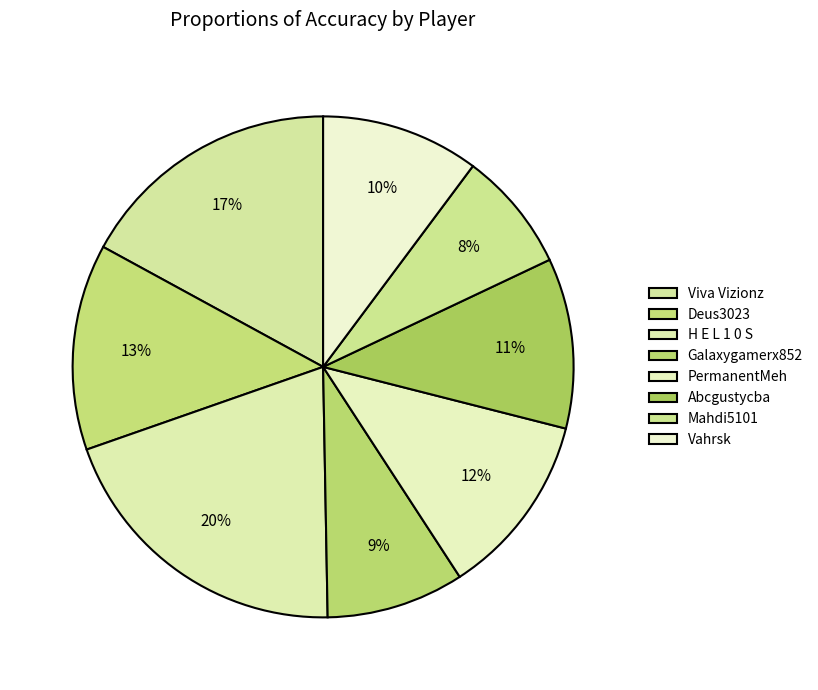

How many segments does this pie chart have?

8